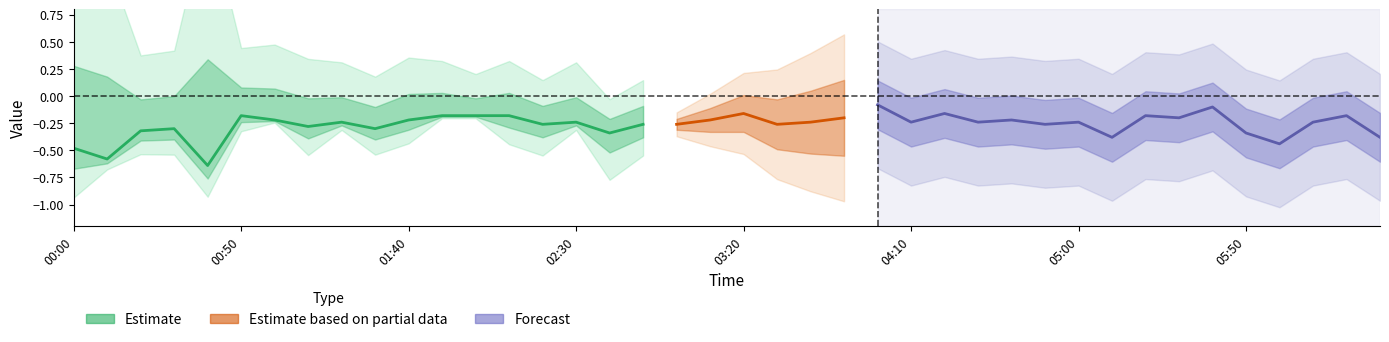

How many categories are shown in the chart?

40